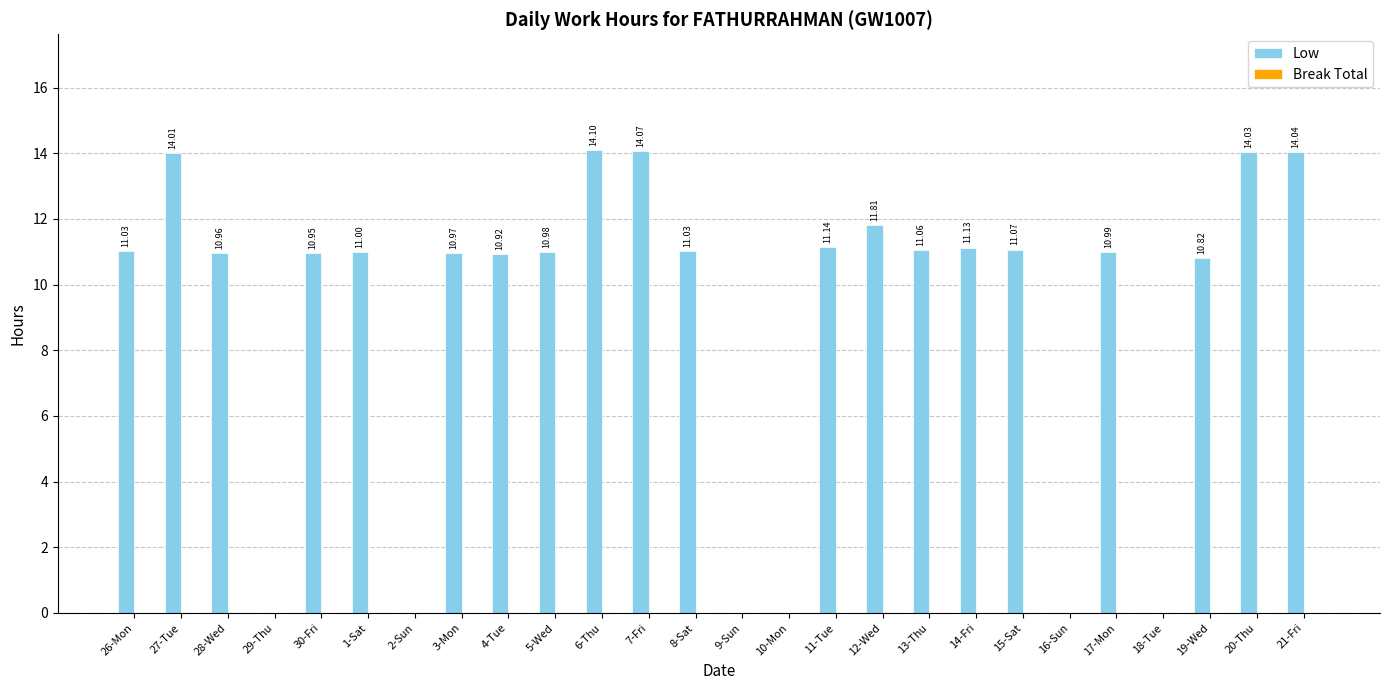

What is the change in value from 3-Mon to 20-Thu?

+3.1